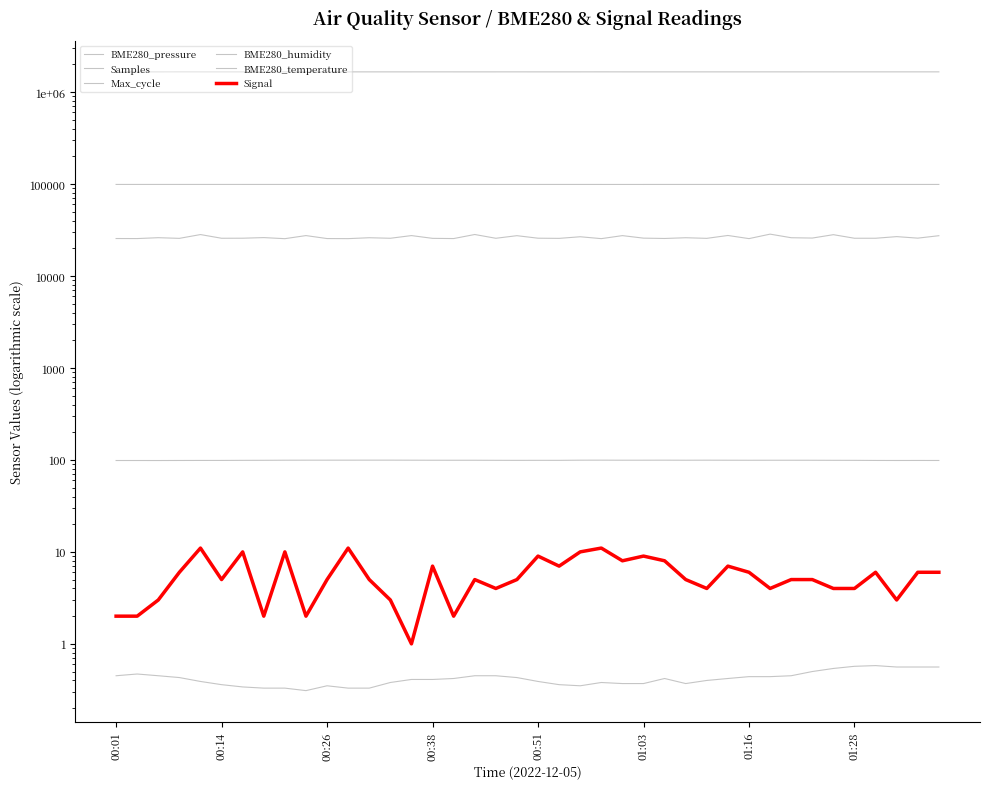

Is this an area chart (filled region under the line)?

No